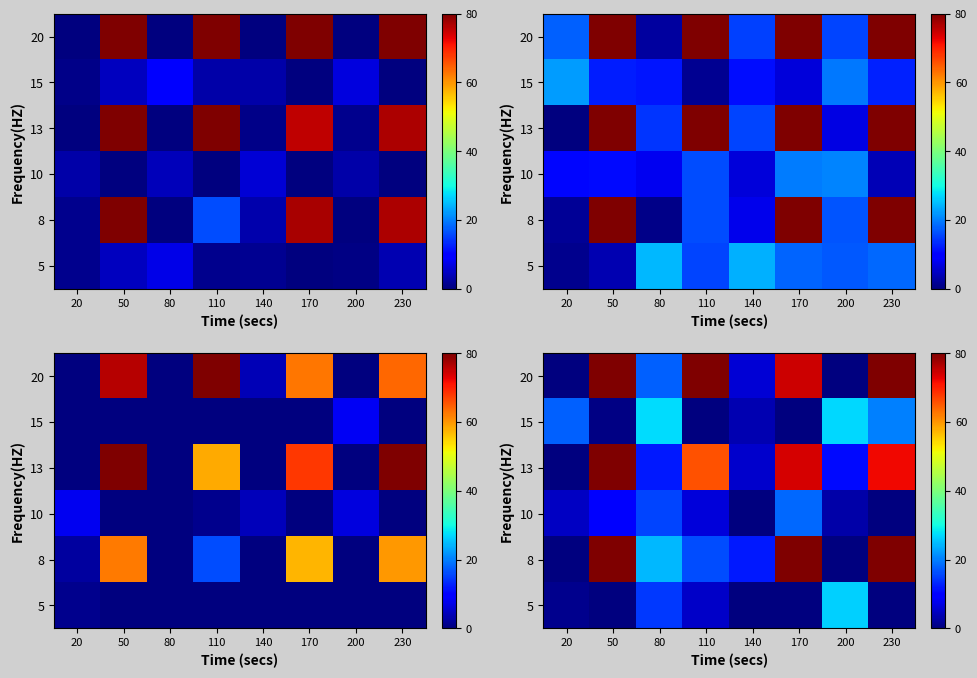

What is the difference between the second highest and second lowest values in the 13 series?

68.6